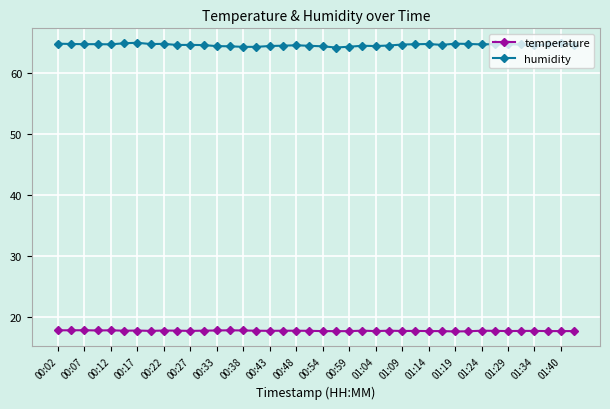

What is the average value of the temperature series?

17.7